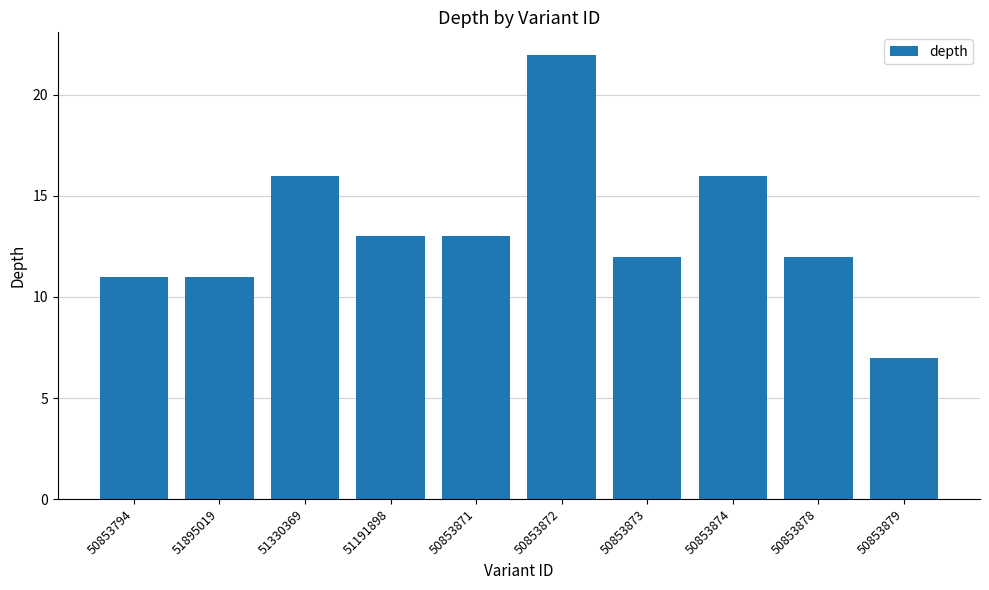

How many distinct data groups are displayed?

1